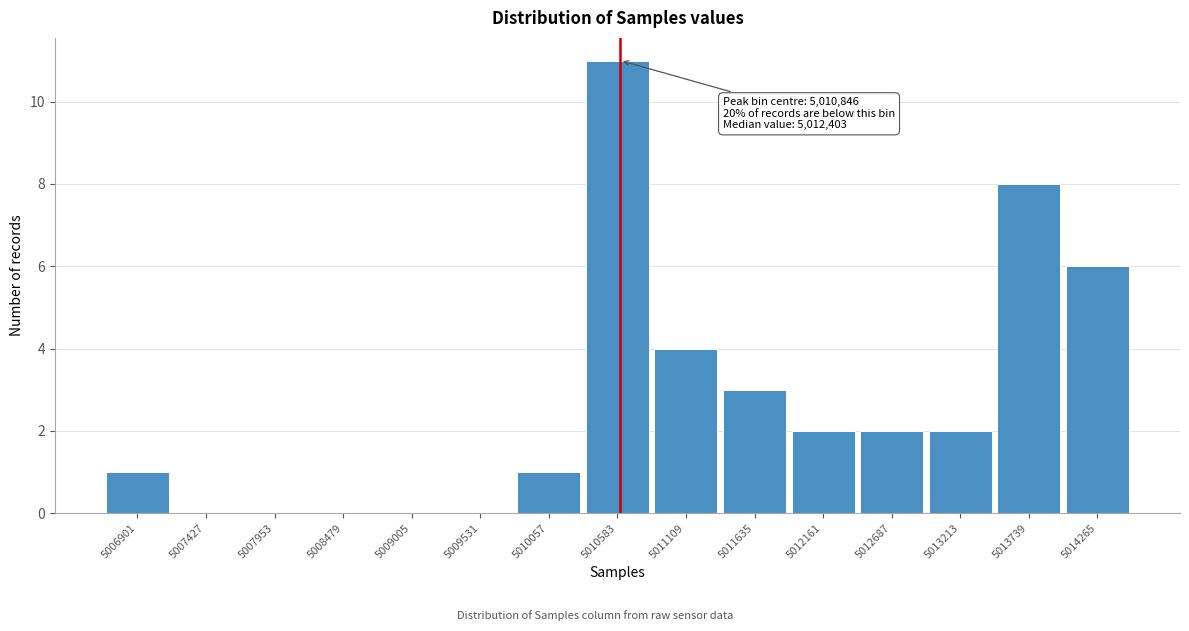

Reading right to left, list all the values displayed in this chart.

5014265=6	5013739=8	5013213=2	5012687=2	5012161=2	5011635=3	5011109=4	5010583=11	5010057=1	5009531=0	5009005=0	5008479=0	5007953=0	5007427=0	5006901=1